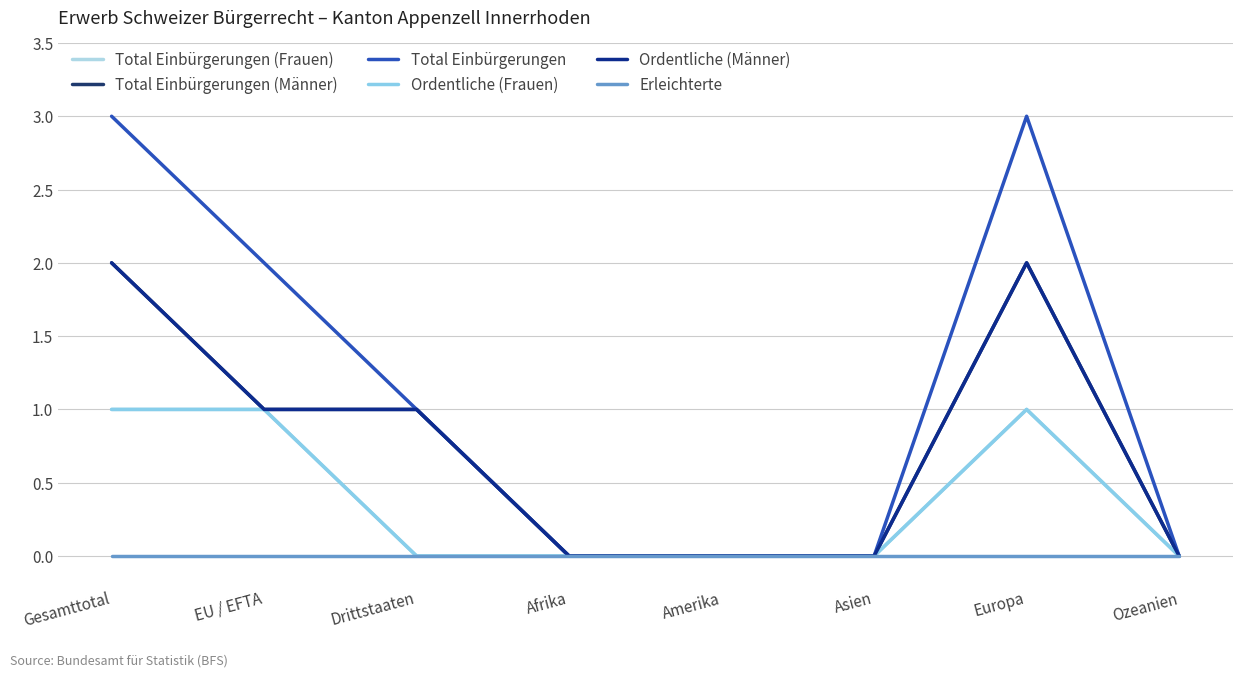

Does the chart display data point markers on the line(s)?

No